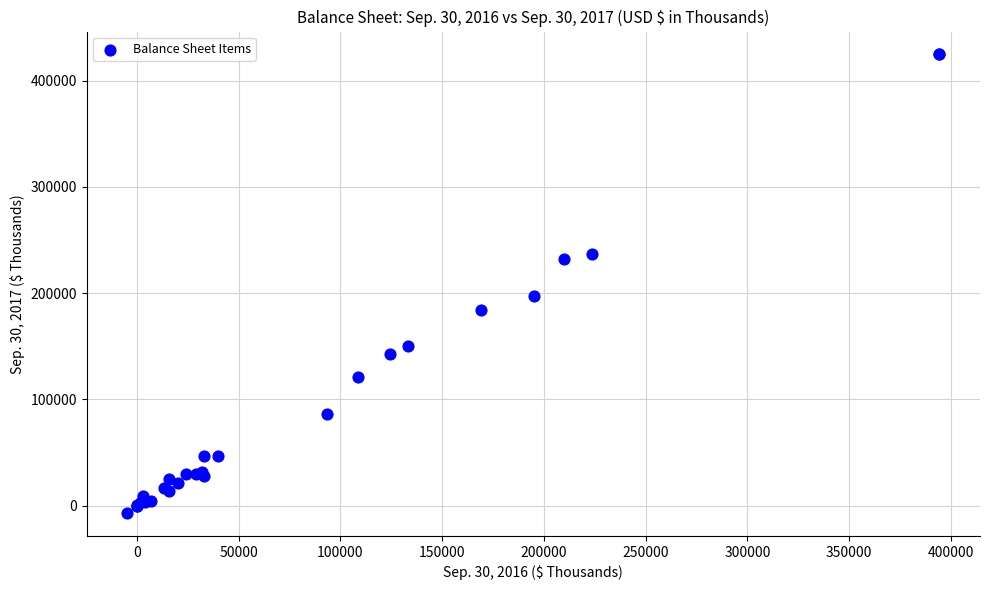

What Y value in the scatter plot is closest to 208798?

196955